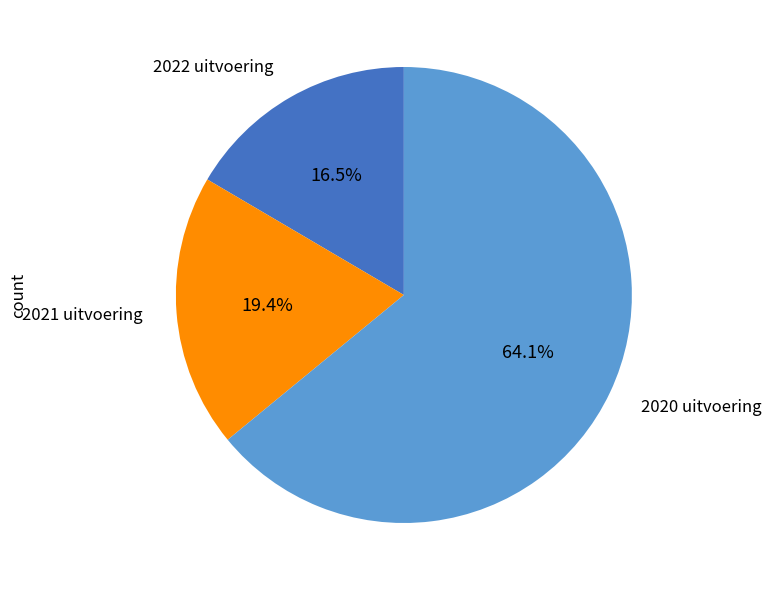

What is the largest slice in the pie chart?

2020 uitvoering